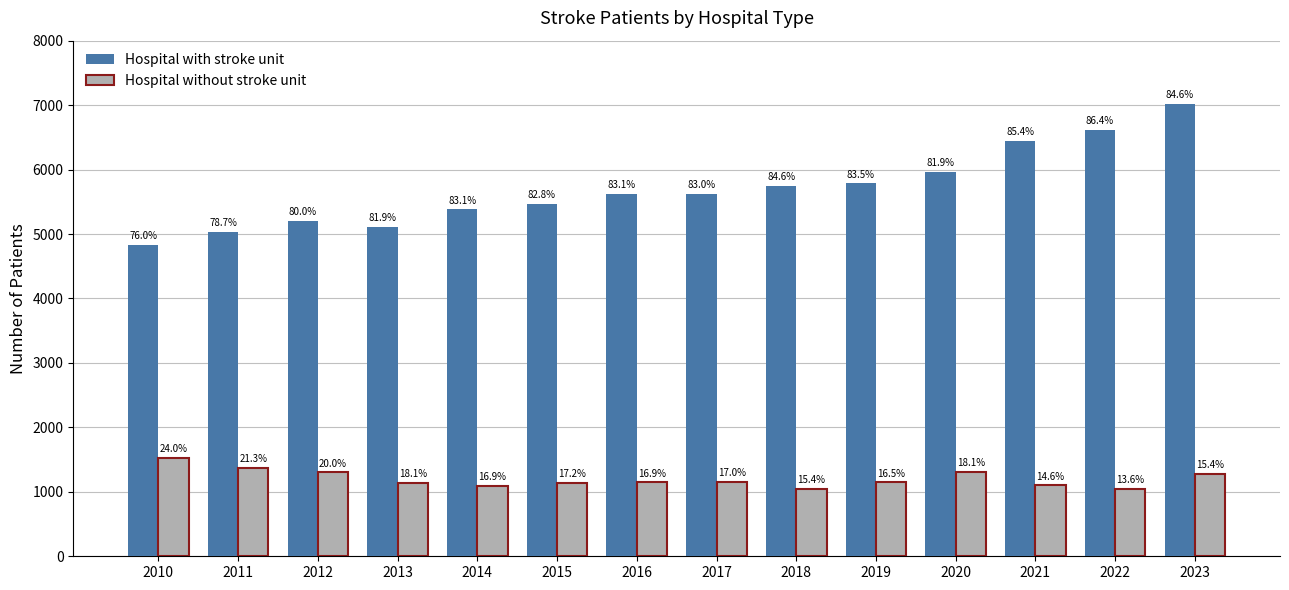

Reading left to right, transcribe all the data shown in this chart.

Hospital with stroke unit: 4835	5035	5206	5116	5382	5467	5619	5618	5748	5784	5958	6445	6609	7012
Hospital without stroke unit: 1531	1366	1301	1133	1091	1134	1145	1148	1047	1146	1313	1100	1043	1277